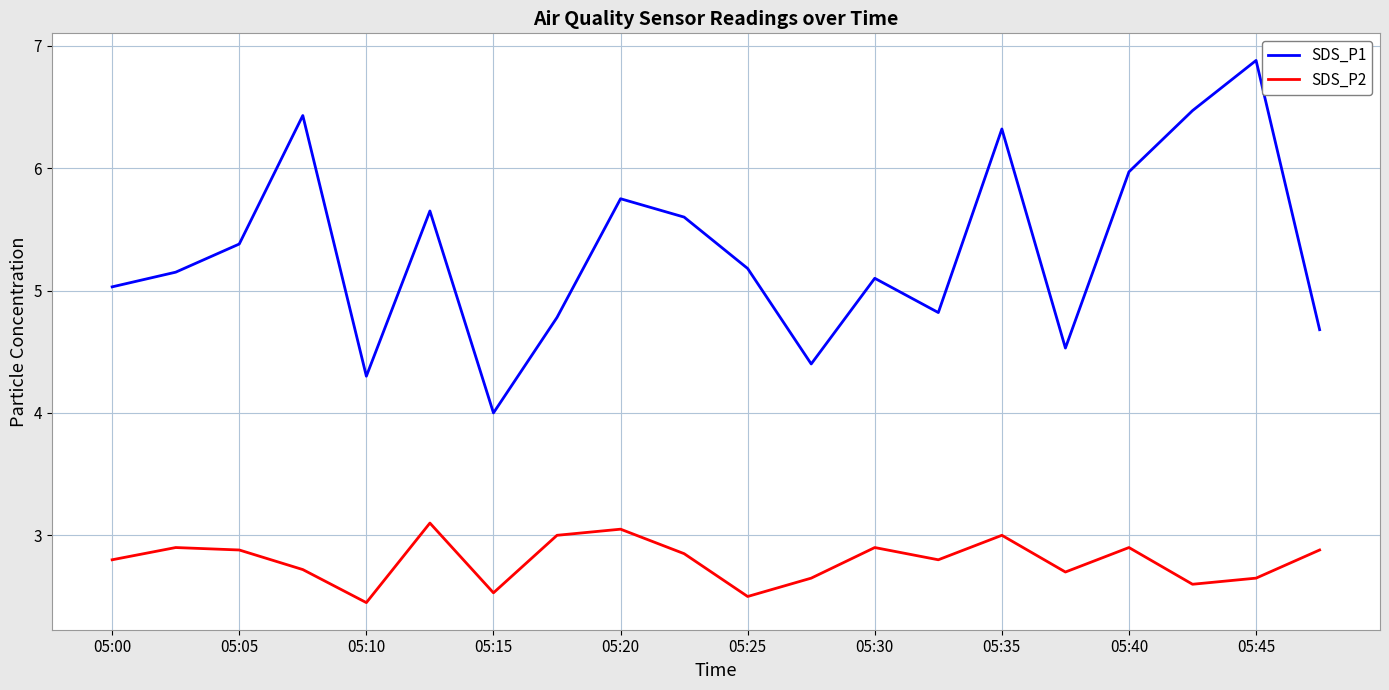

What is the lowest value of the SDS_P1 series?

4.0